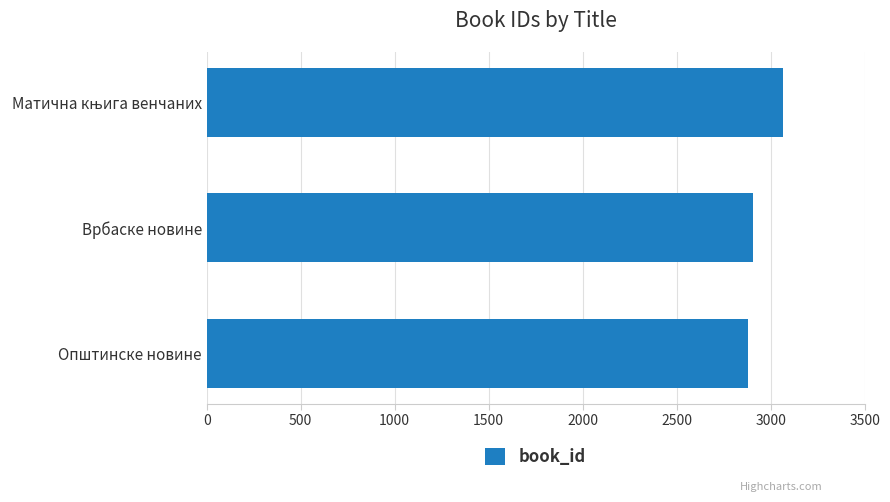

Is it true that the value at Општинске новине is 4494?

False